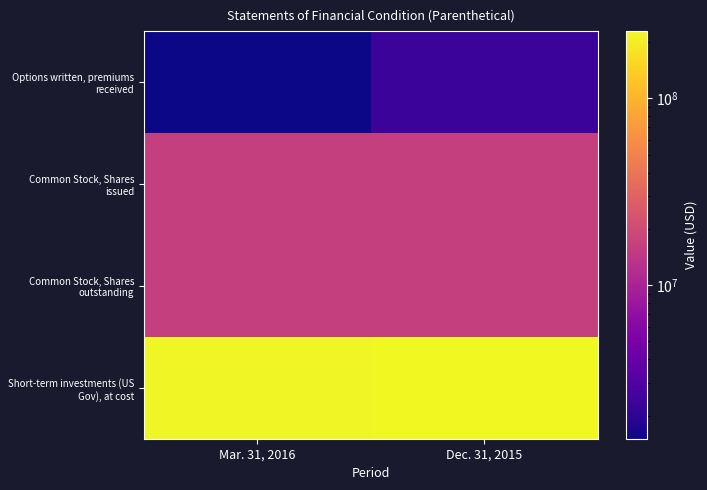

At which category is the sum across all series the highest?

Dec. 31, 2015